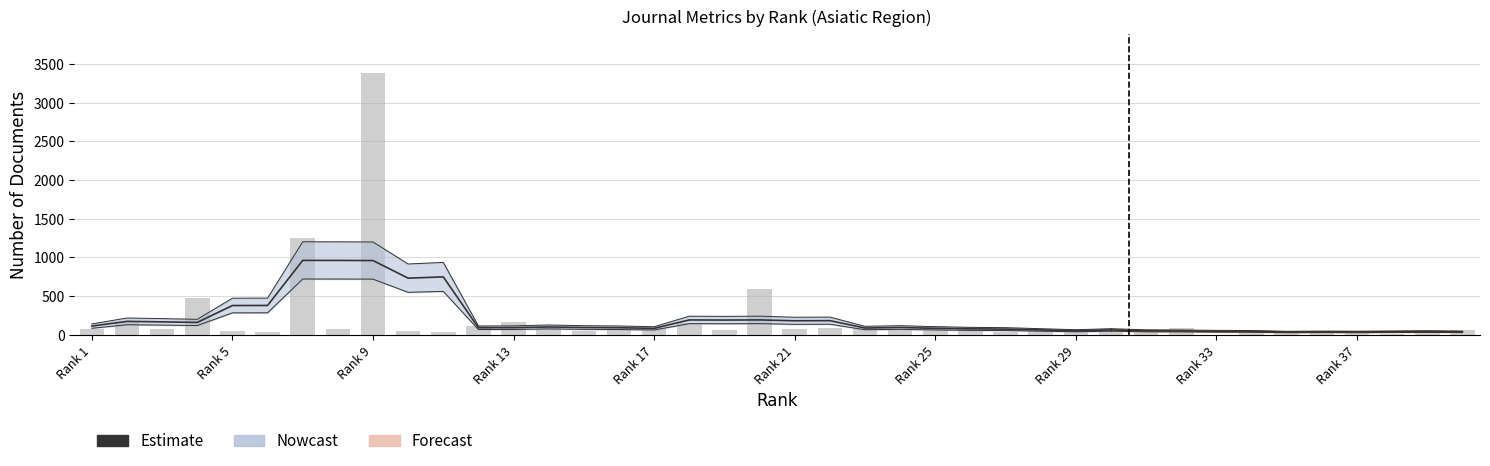

Are the bars grouped side by side (vs. stacked)?

No